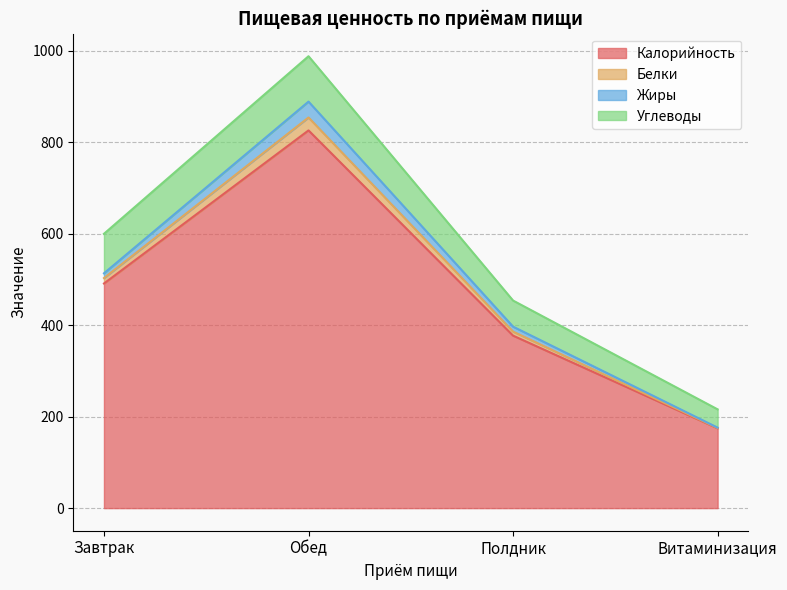

At which category is the sum across all series the highest?

Обед